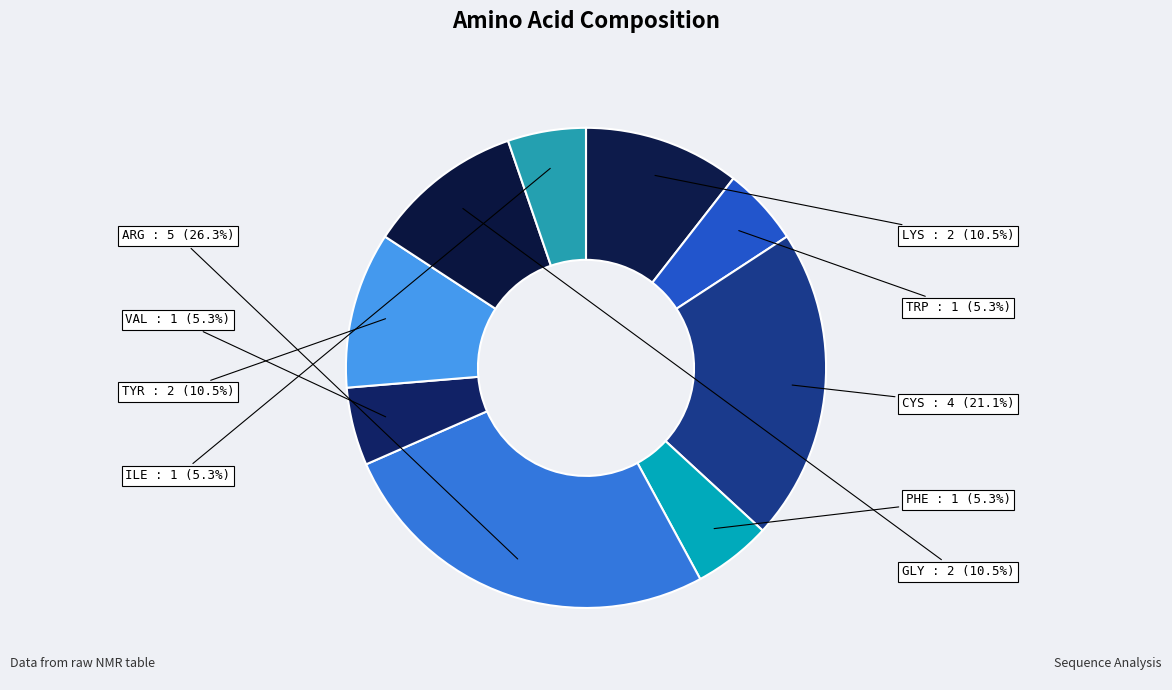

To the nearest percent, what portion does CYS represent?

21%